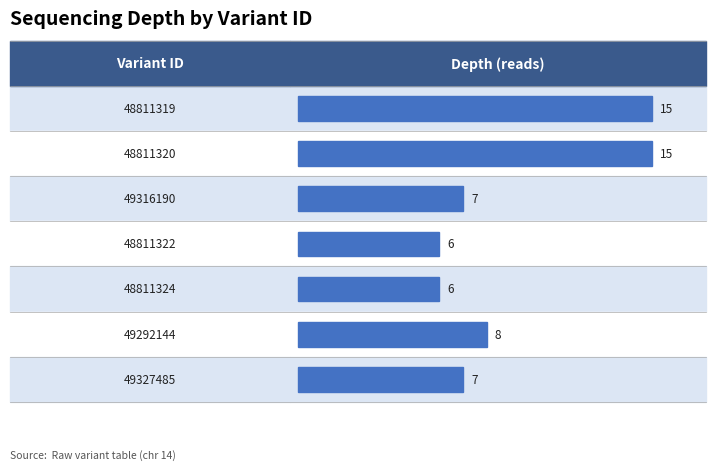

How many distinct data groups are displayed?

1